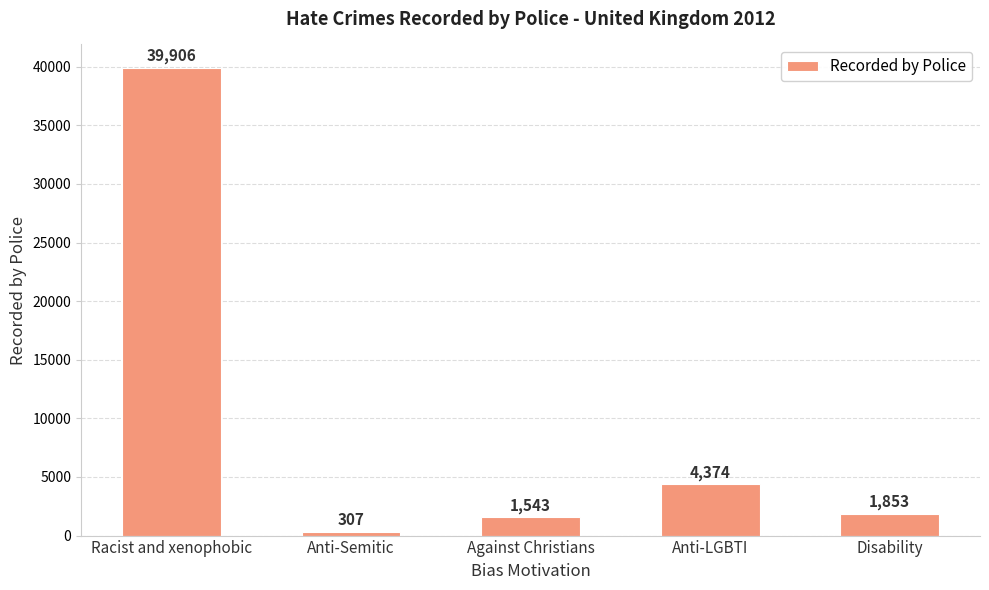

What is the minimum value shown in the chart?

307